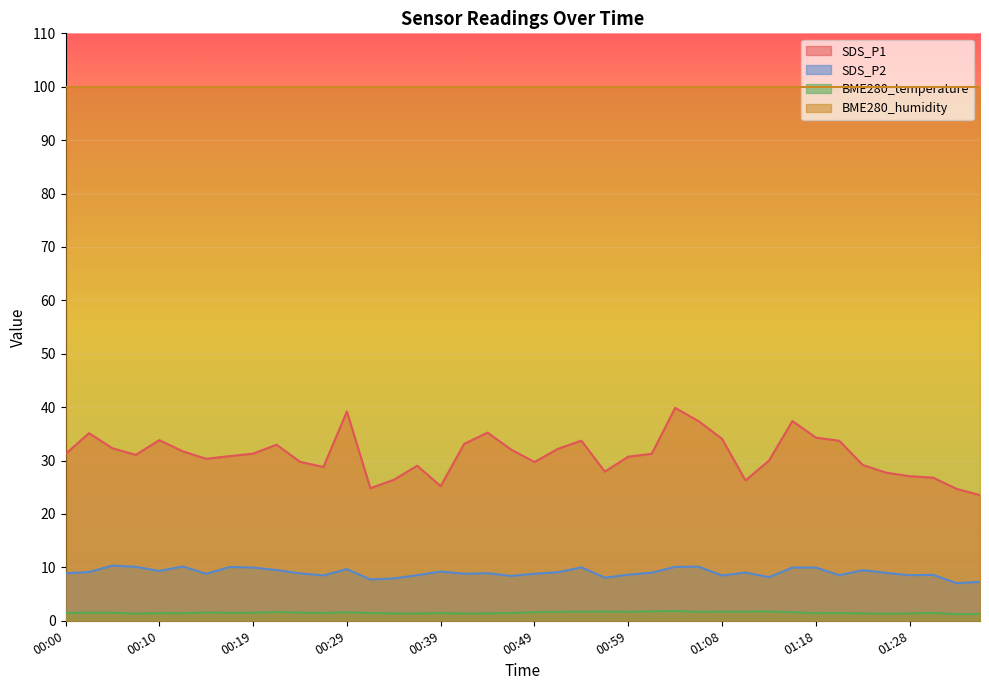

Is the value of SDS_P2 at 00:12 greater than the value of SDS_P1 at 00:12?

No